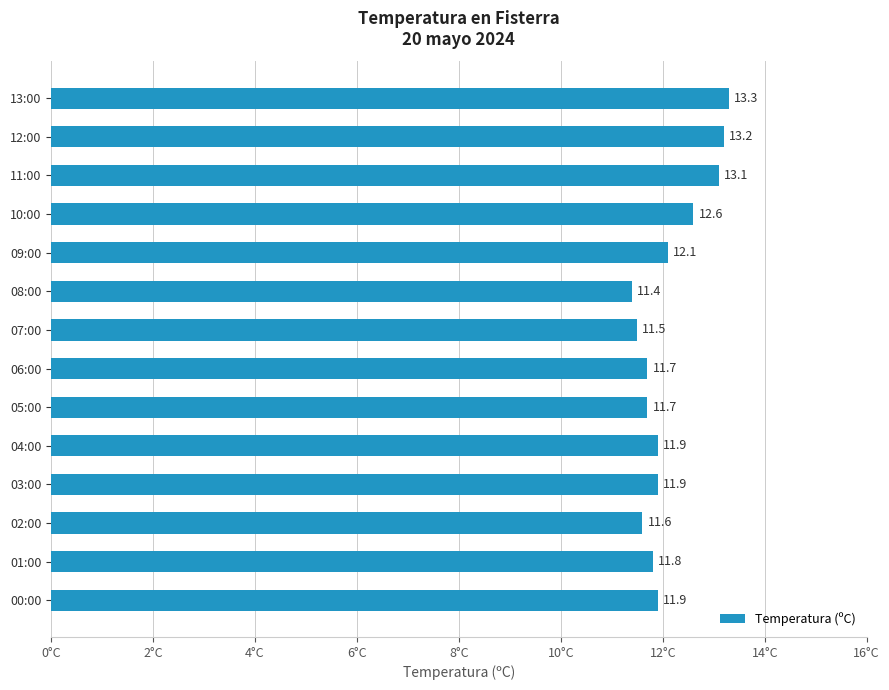

How many series are shown in this chart?

1